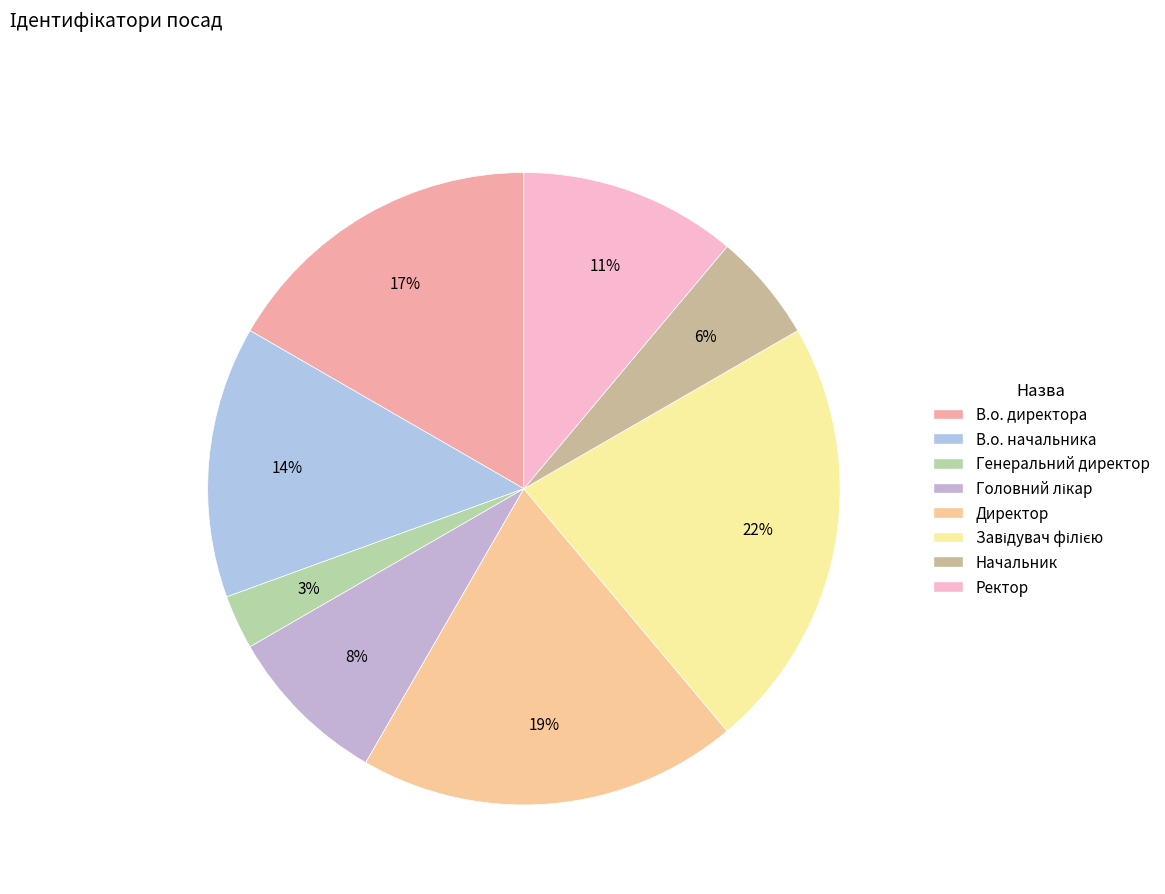

To the nearest percent, what portion does В.о. начальника represent?

14%